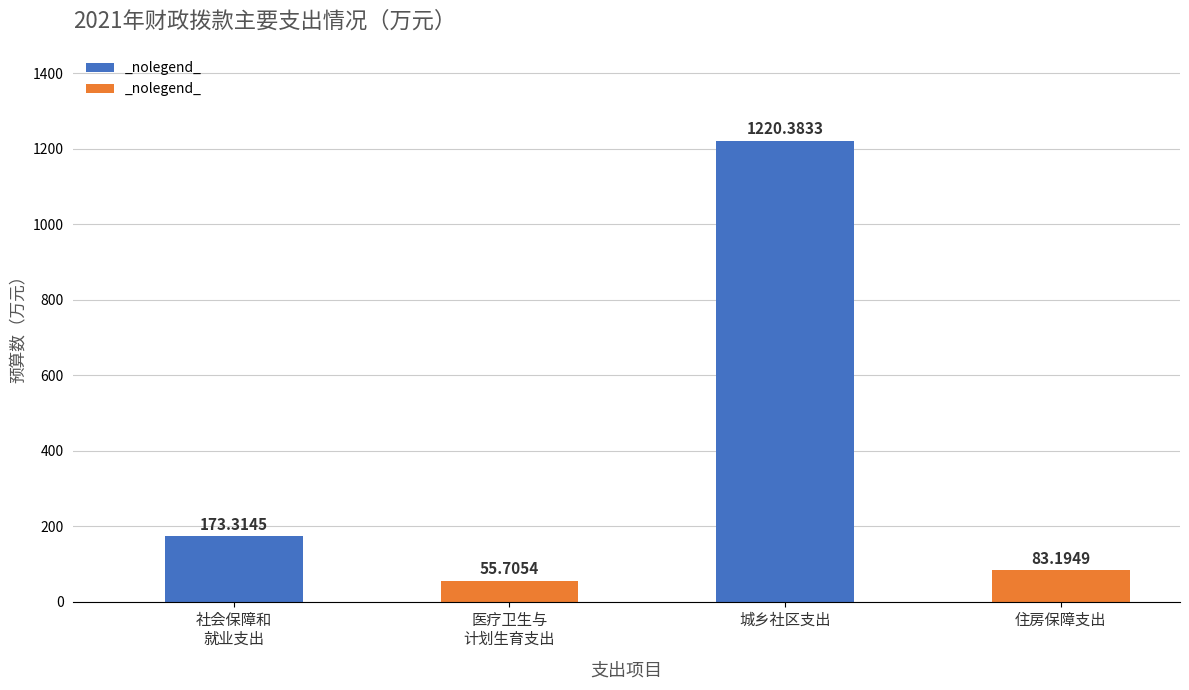

Rank the categories by value from lowest to highest.

医疗卫生与
计划生育支出, 住房保障支出, 社会保障和
就业支出, 城乡社区支出